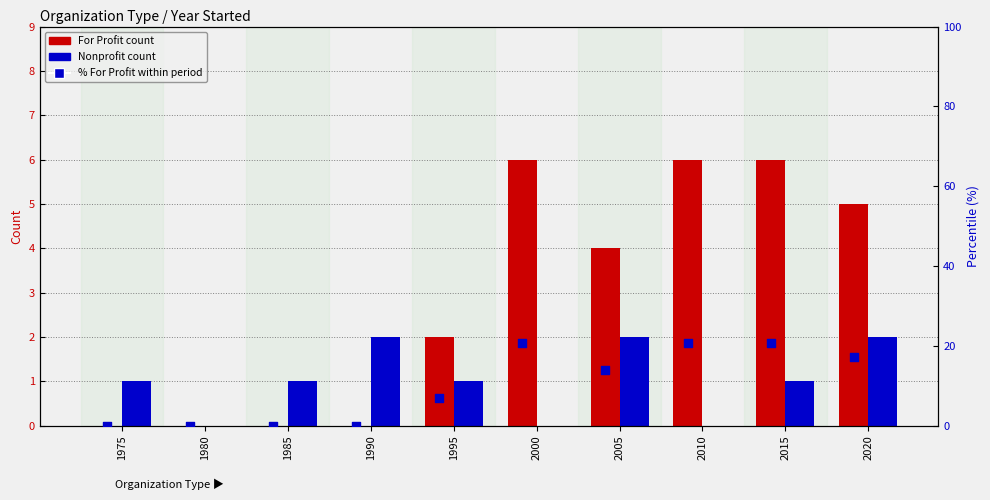

Which series has the largest total across all categories?

% of For Profit